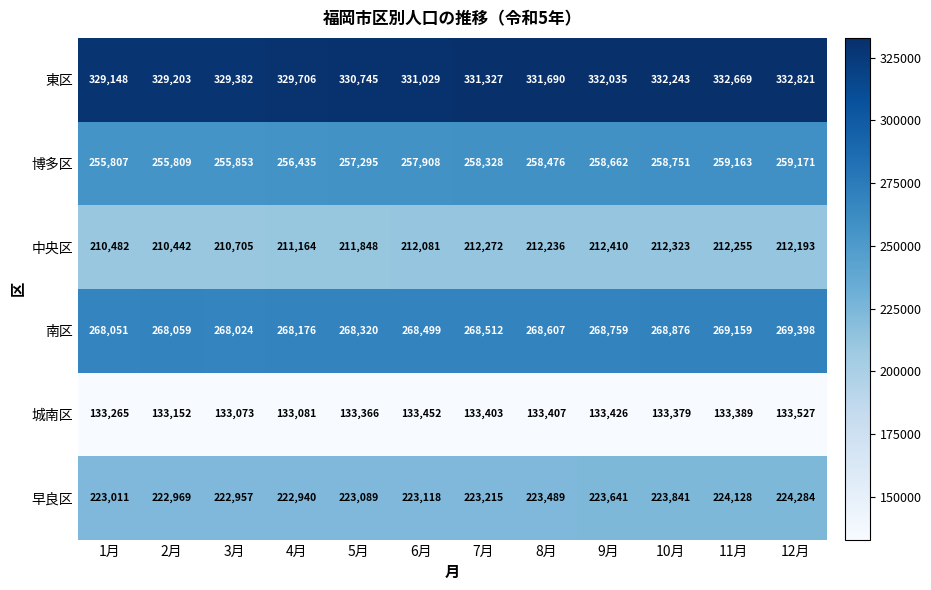

Which series has the largest total across all categories?

東区